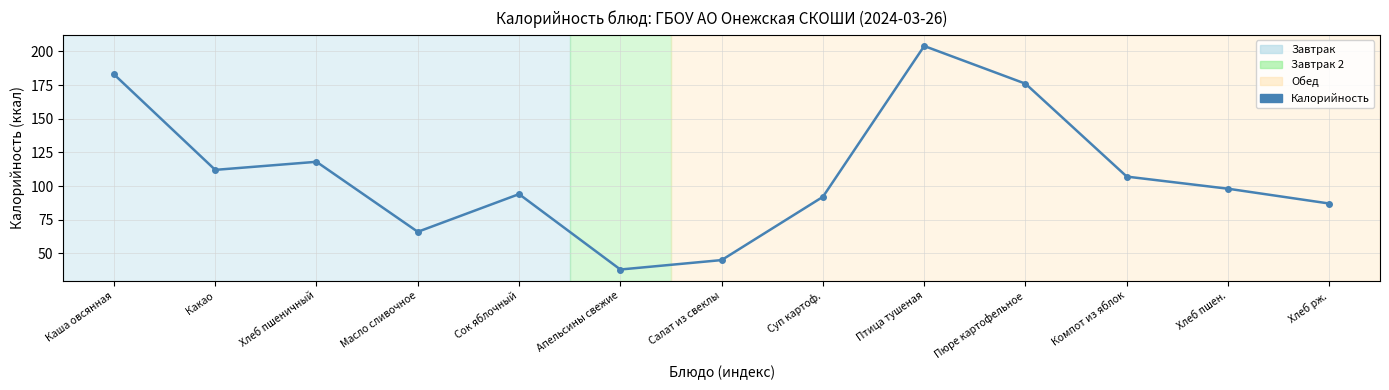

What is the sum of the values at Компот из яблок and Птица тушеная?

311